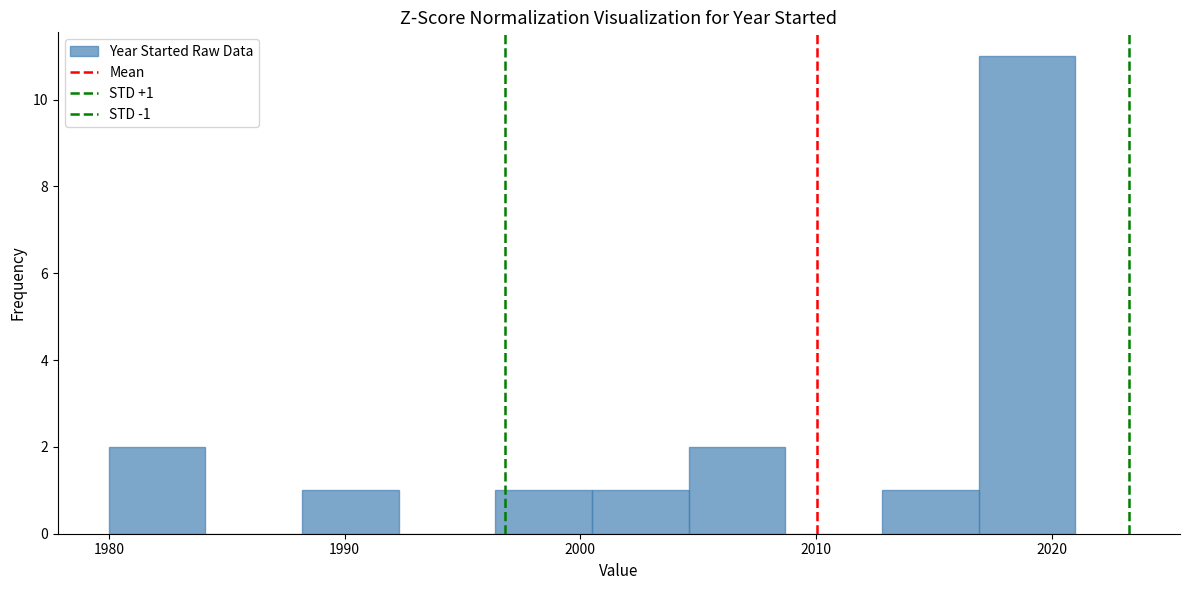

Over which range of the x-axis is the bar tallest?

2016.9 to 2021.0